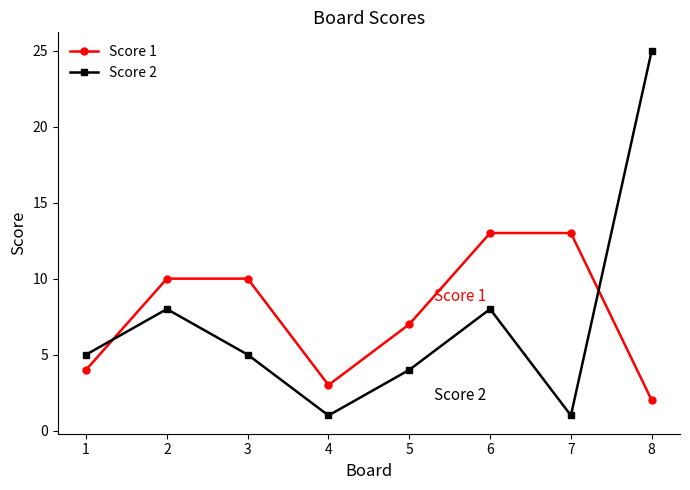

Where is the first local minimum for Score 1?

4